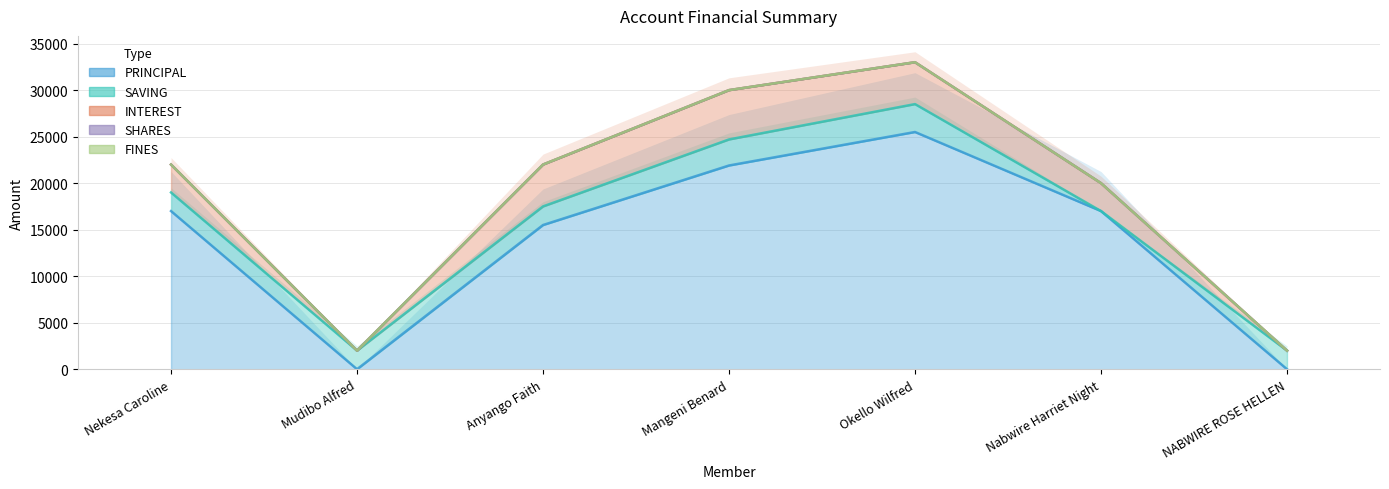

What is the label of the 2nd point from the right?

Nabwire Harriet Night